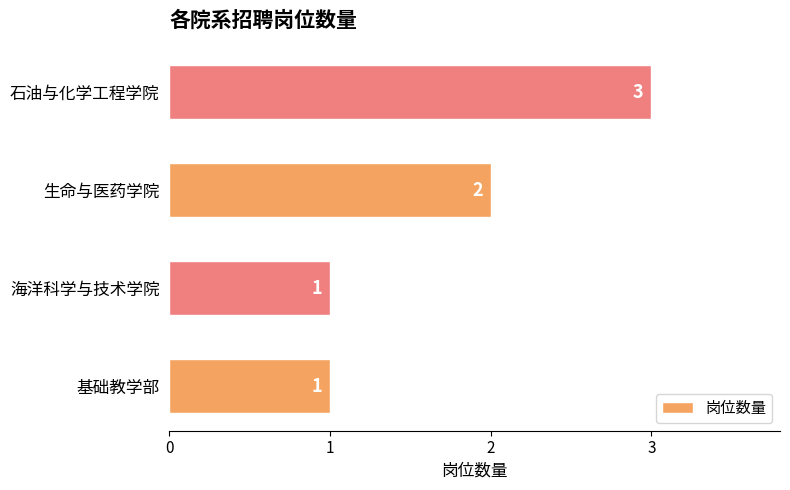

At which category does the chart reach its peak across all series?

石油与化学工程学院